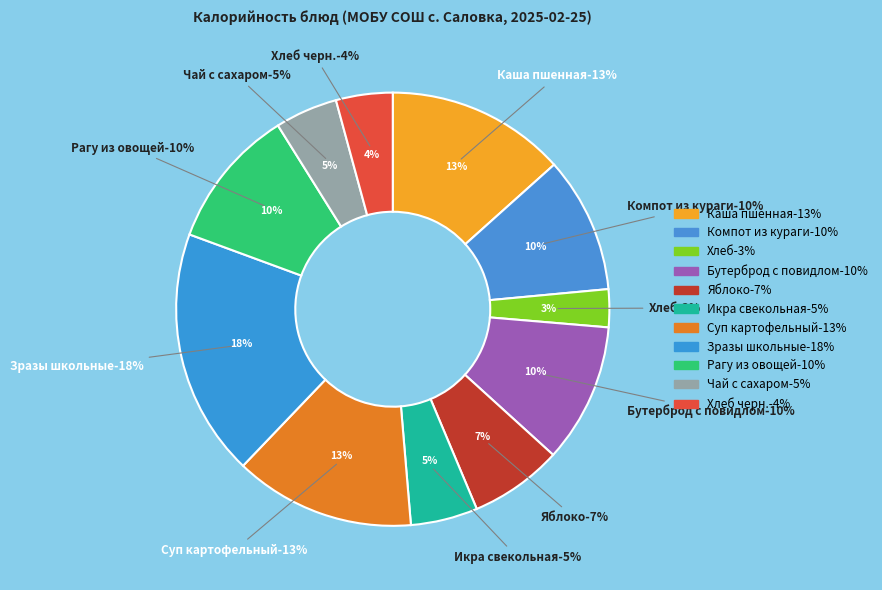

Approximately how many times larger is the value at Зразы школьные compared to Суп картофельный?

1.4